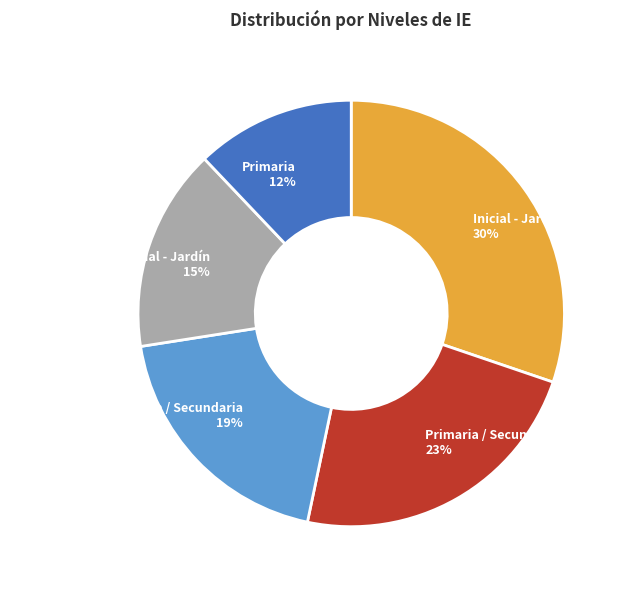

What percentage is the Primaria slice, to the nearest percent?

12%